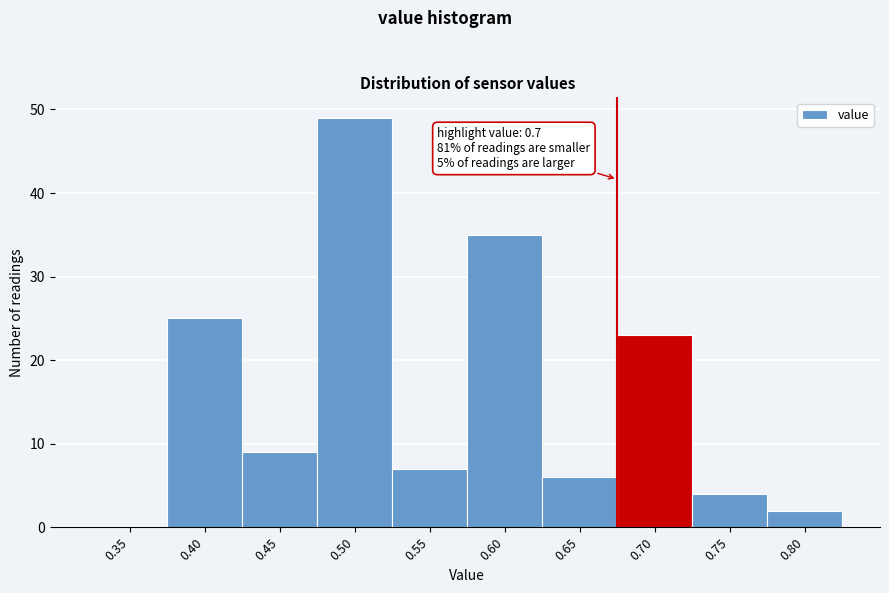

Reading left to right, transcribe all the data shown in this chart.

0.35=0	0.40=25	0.45=9	0.50=49	0.55=7	0.60=35	0.65=6	0.70=23	0.75=4	0.80=2